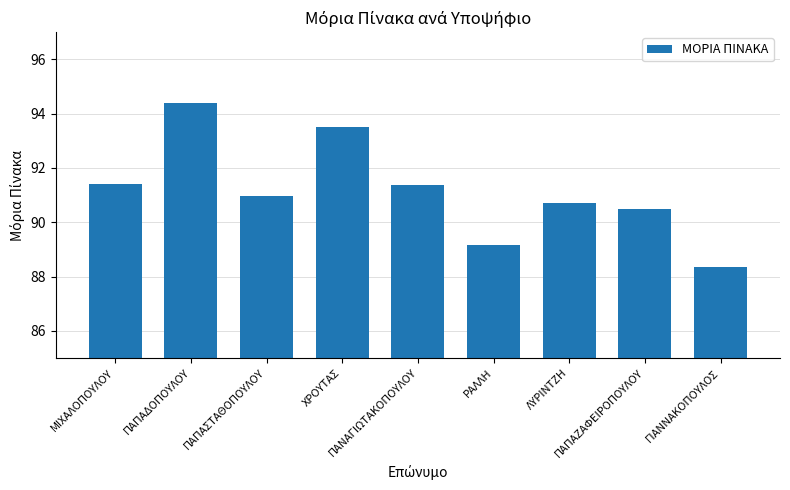

What is the label of the 8th bar from the right?

ΠΑΠΑΔΟΠΟΥΛΟΥ